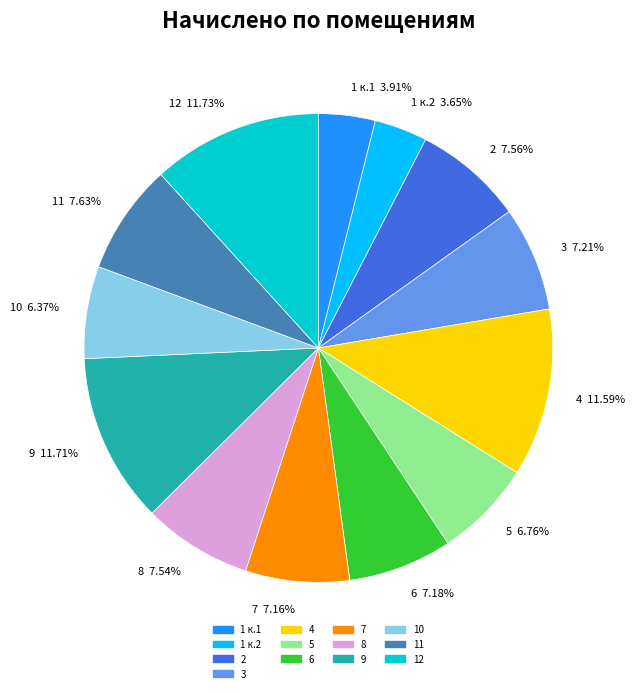

To the nearest percent, what percentage of the pie is 6?

7%